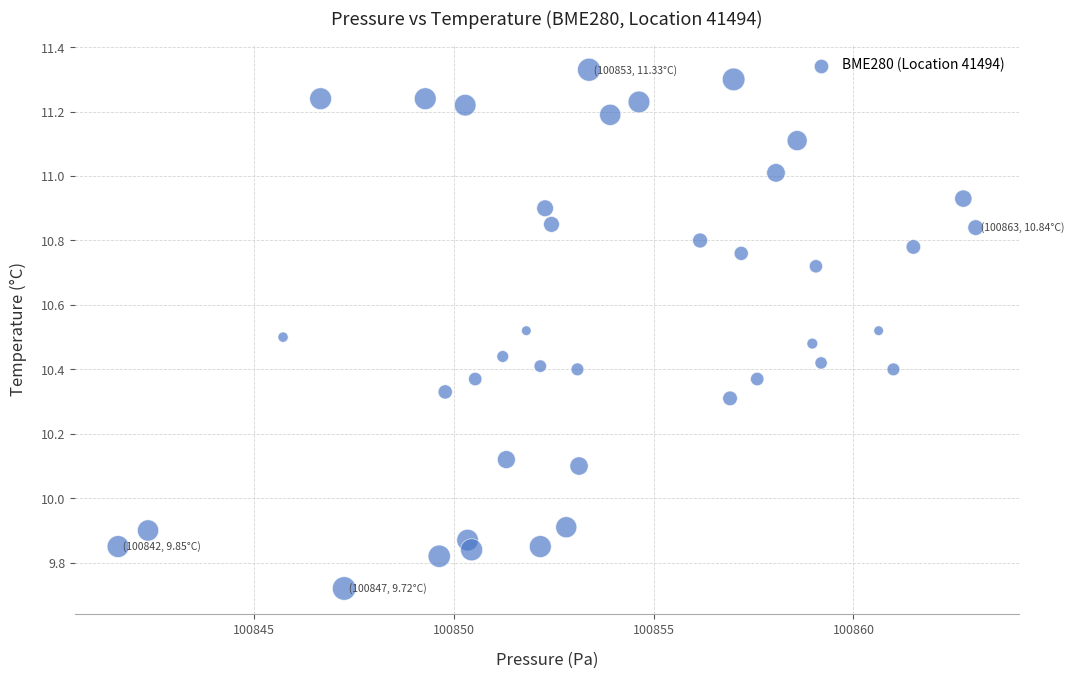

What is the range of X values (max minus min)?

21.5